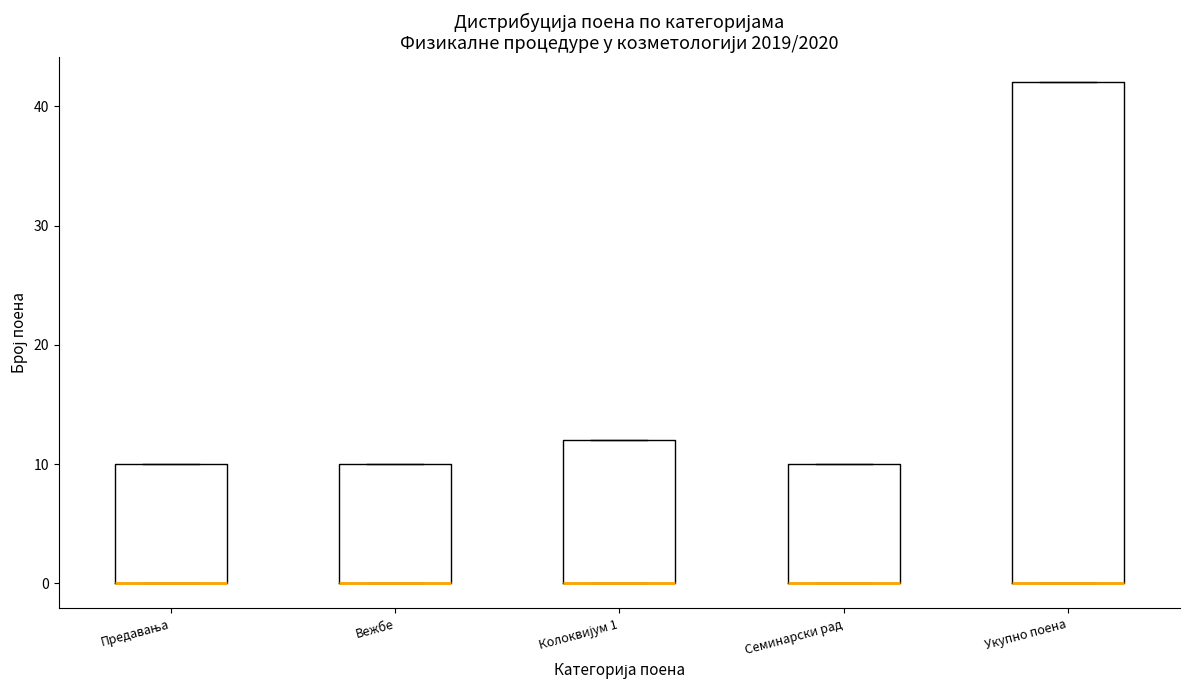

Reading left to right, read every box against the y-axis: the position of its median line, the range the box covers, and the ends of its whiskers. The values are not printed on the chart, so give them approximately, as read against the axis.

Предавања: median 0 (drawn on the box's lower edge), box 0 to 10, whiskers 0 to 10
Вежбе: median 0 (drawn on the box's lower edge), box 0 to 10, whiskers 0 to 10
Колоквијум 1: median 0 (drawn on the box's lower edge), box 0 to 12, whiskers 0 to 12
Семинарски рад: median 0 (drawn on the box's lower edge), box 0 to 10, whiskers 0 to 10
Укупно поена: median 0 (drawn on the box's lower edge), box 0 to 42, whiskers 0 to 42